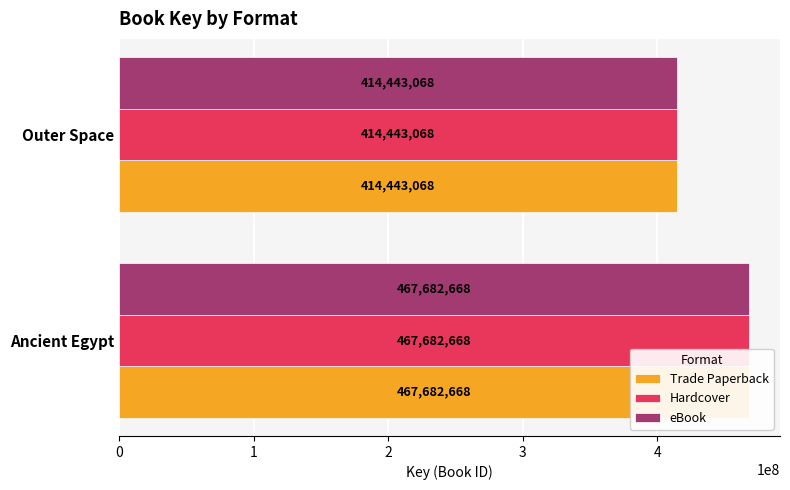

True or false: Trade Paperback has a value of 262933263 at Ancient Egypt.

False